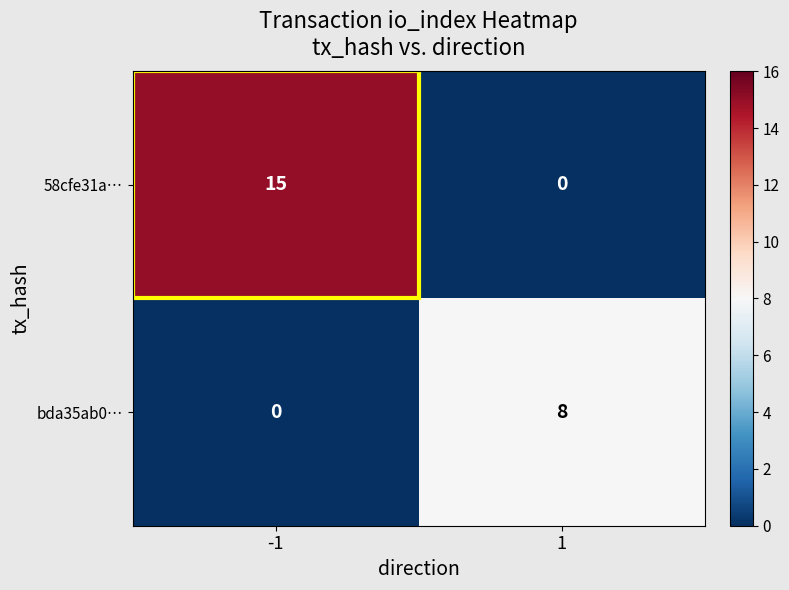

At which category is the sum across all series the highest?

-1